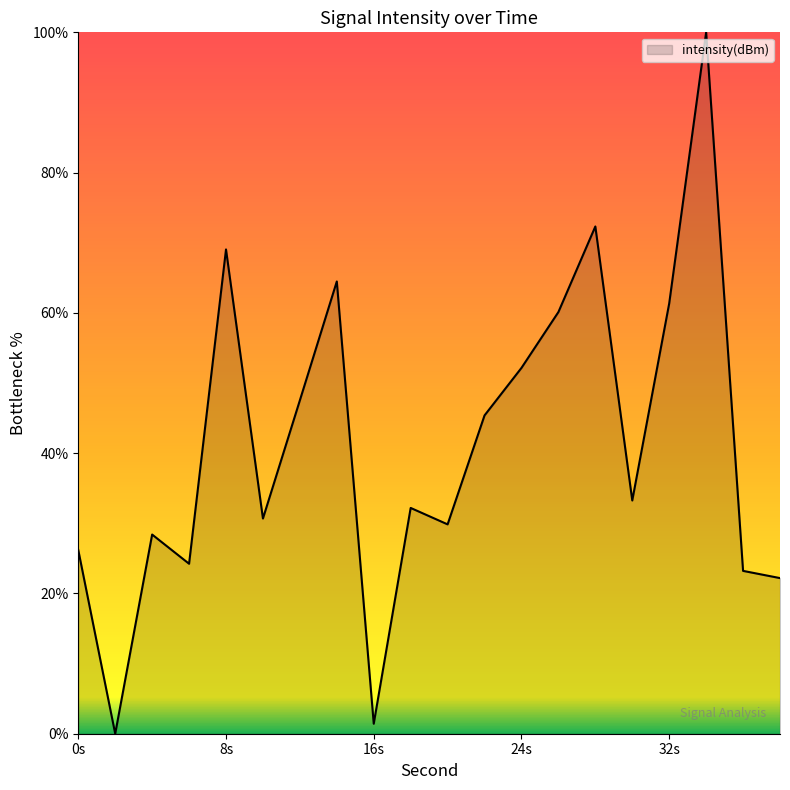

What is the maximum value shown in the chart?

100.0